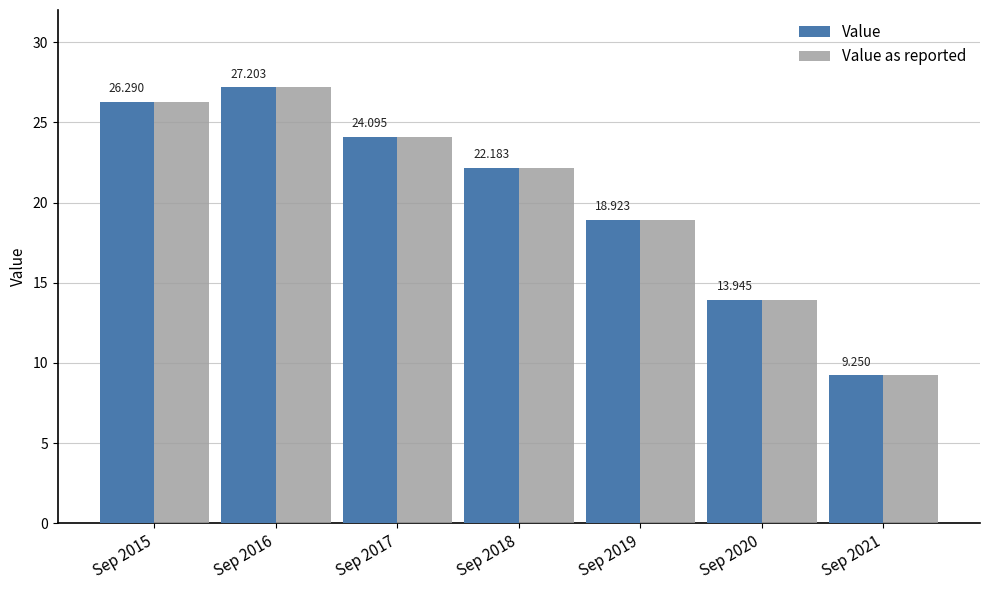

Is the value of Value as reported at Sep 2019 greater than the value of Value at Sep 2016?

No